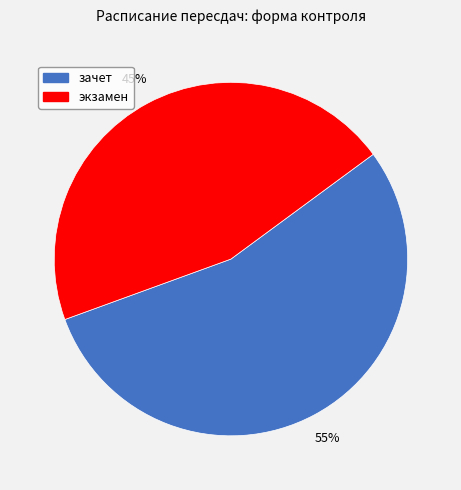

Count the number of slices in the pie.

2